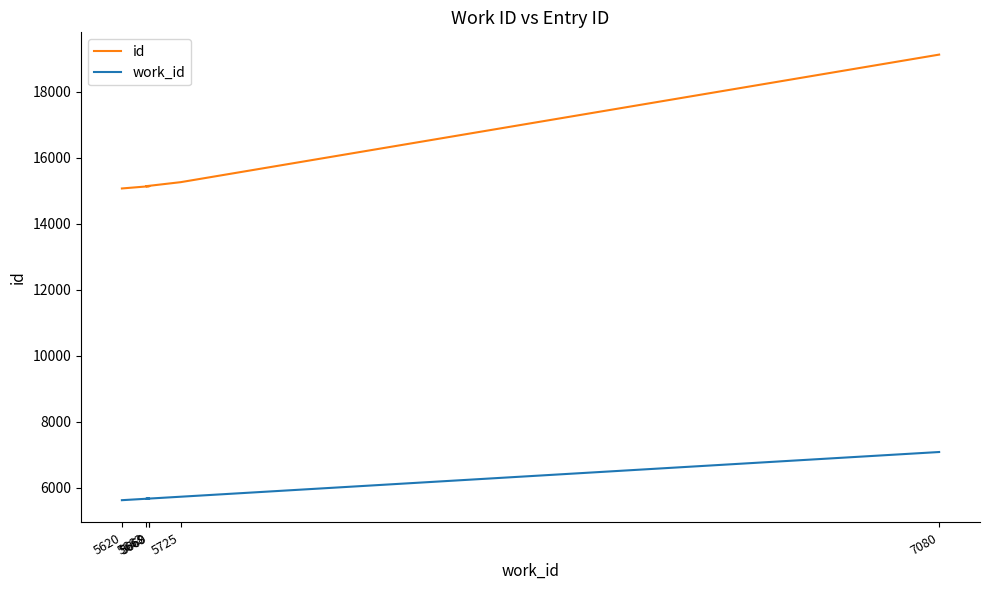

Does the chart display data point markers on the line(s)?

No